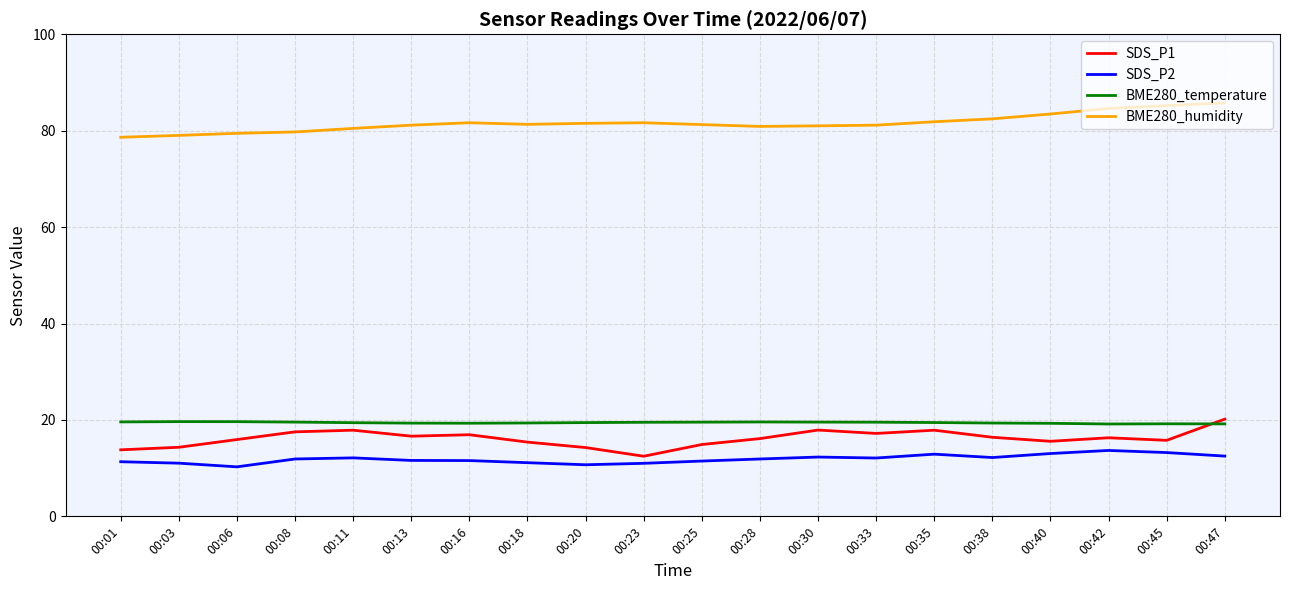

What is the difference between the highest and lowest values at 00:42?

70.9